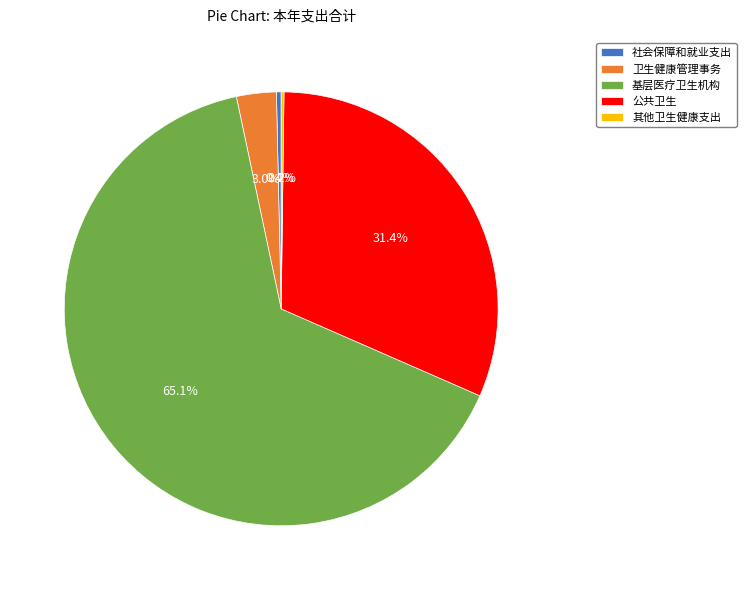

Which category has the biggest portion of the pie?

基层医疗卫生机构